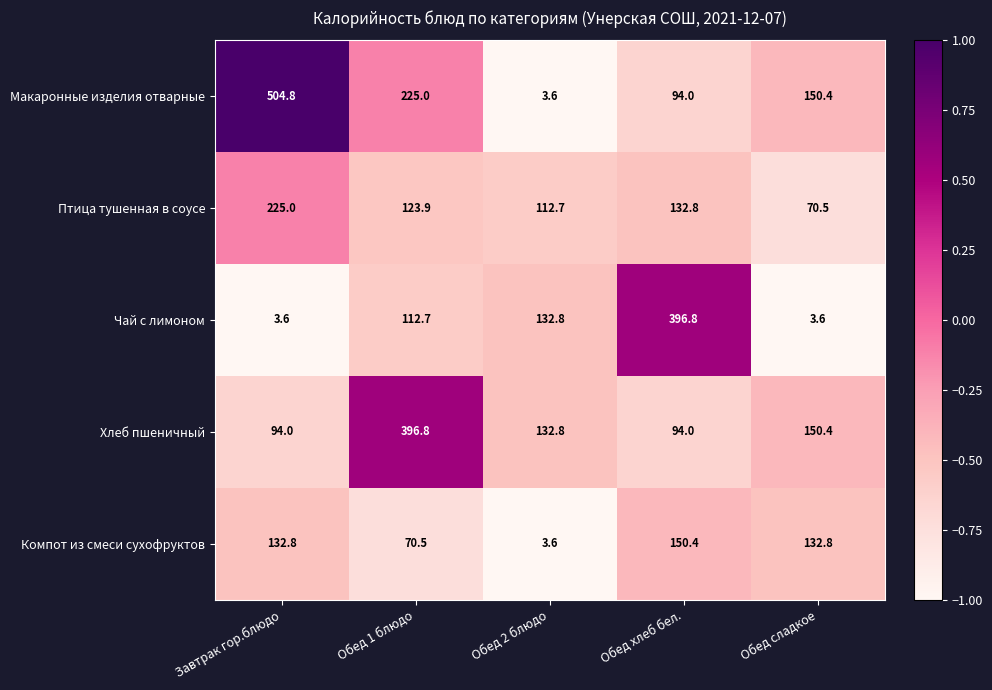

Reading left to right, list all the values displayed in this chart.

Макаронные изделия отварные: 504.8	225.0	3.6	94.0	150.4
Птица тушенная в соусе: 225.0	123.9	112.7	132.8	70.5
Чай с лимоном: 3.6	112.7	132.8	396.8	3.6
Хлеб пшеничный: 94.0	396.8	132.8	94.0	150.4
Компот из смеси сухофруктов: 132.8	70.5	3.6	150.4	132.8